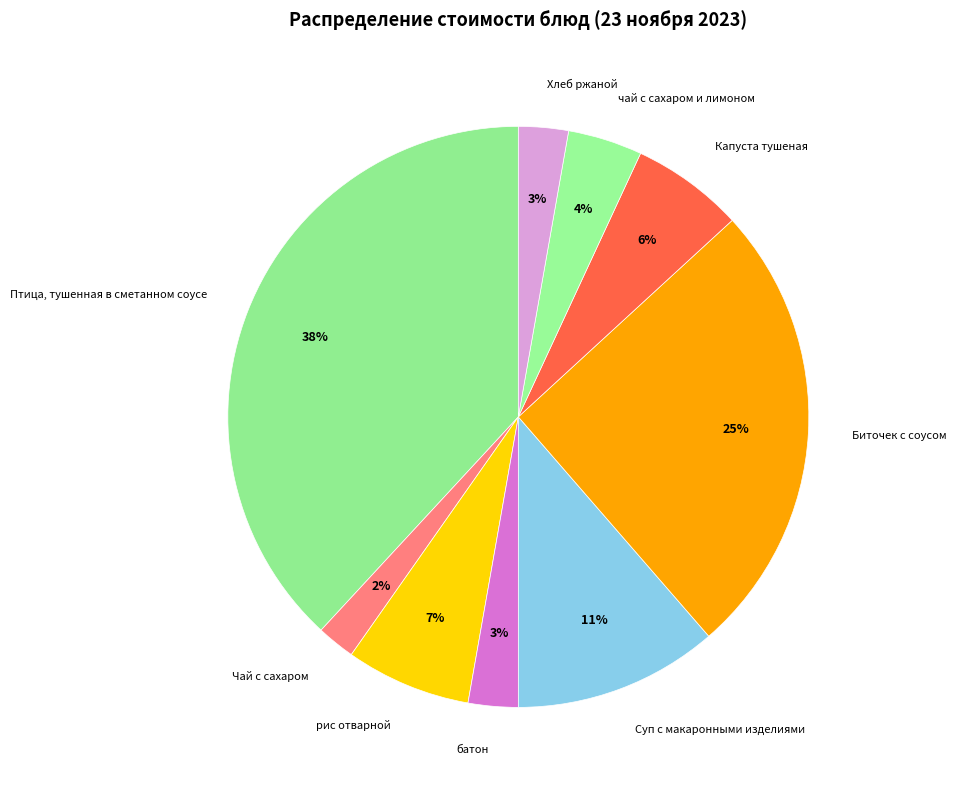

To the nearest percent, what is the difference between the largest and smallest slice percentages?

36%